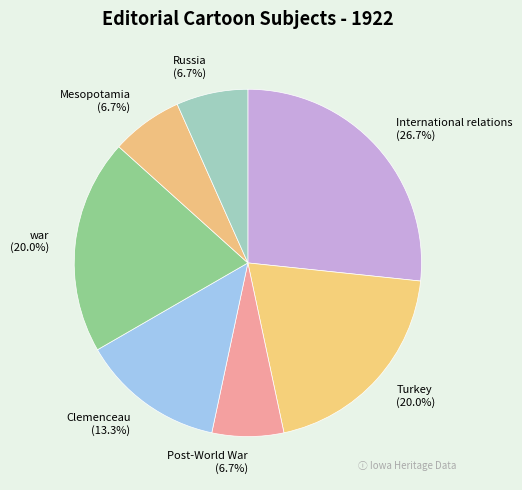

How many slices are in this pie chart?

7